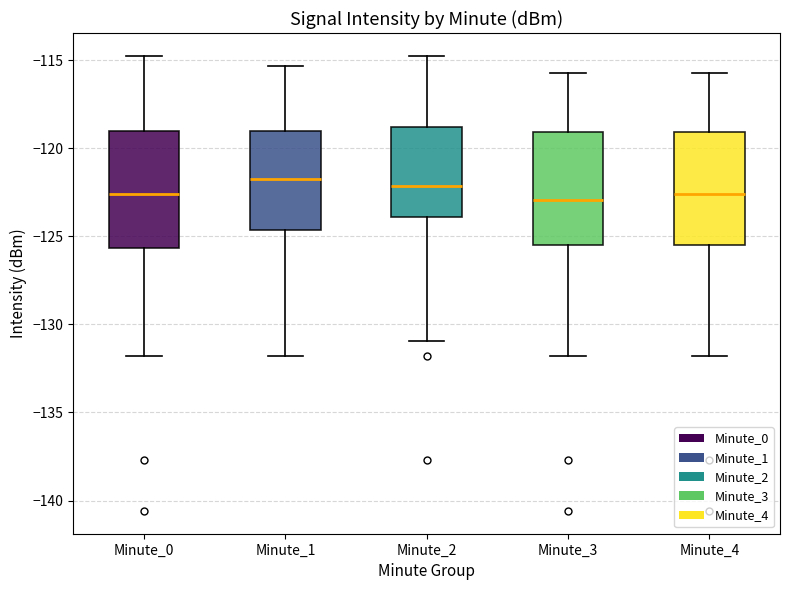

Reading left to right, transcribe this box plot: for each box, give where its median line is, the range the box spans, and where its two whiskers end, as read against the y-axis. The values are not printed on the chart, so give them approximately, as read against the axis.

Minute_0: median -122.5, box -125.5 to -119.0, whiskers -132.0 to -115.0
Minute_1: median -122.0, box -124.5 to -119.0, whiskers -132.0 to -115.5
Minute_2: median -122.0, box -124.0 to -119.0, whiskers -131.0 to -115.0
Minute_3: median -123.0, box -125.5 to -119.0, whiskers -132.0 to -115.5
Minute_4: median -122.5, box -125.5 to -119.0, whiskers -132.0 to -115.5